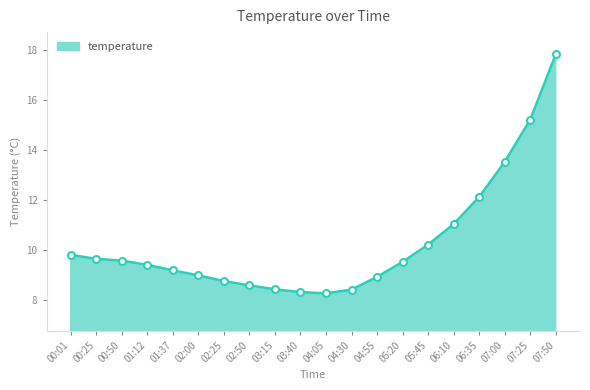

True or false: the data has more than 2 interior local peaks.

False